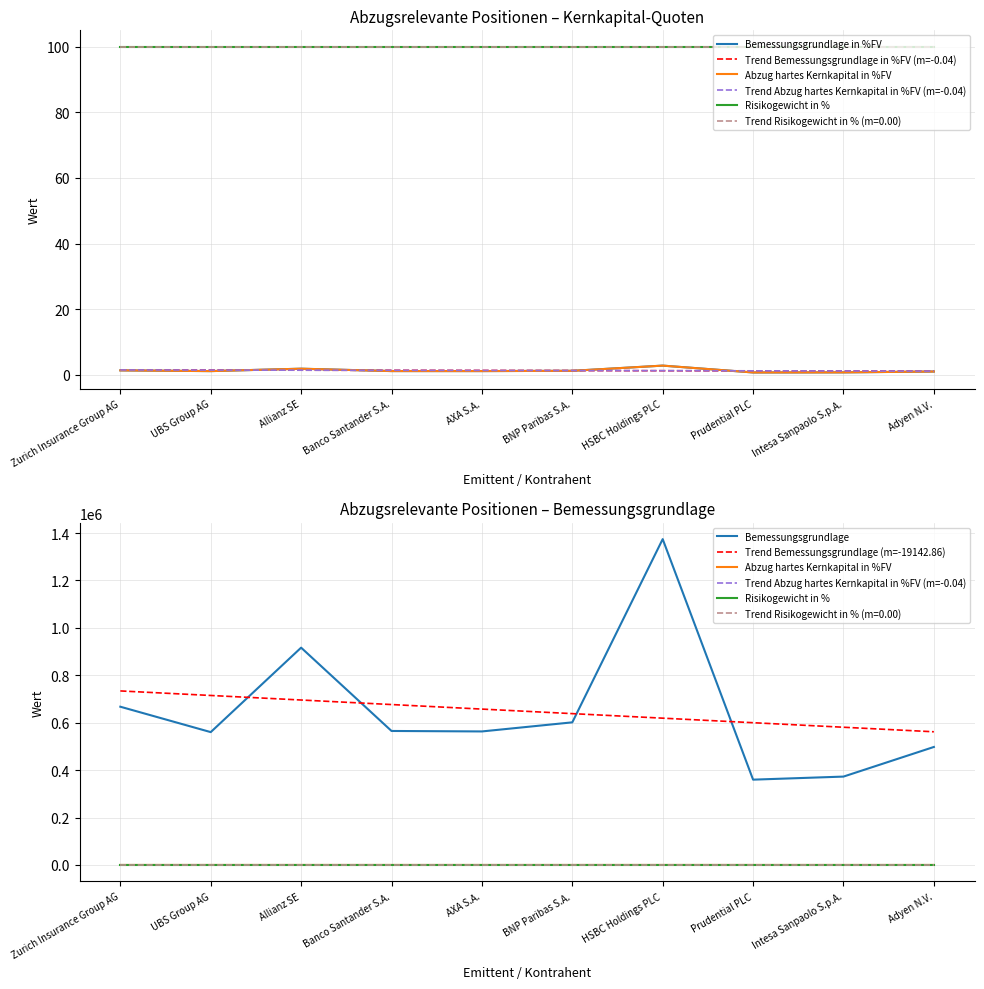

At which category does Bemessungsgrundlage reach its first local peak?

Allianz SE